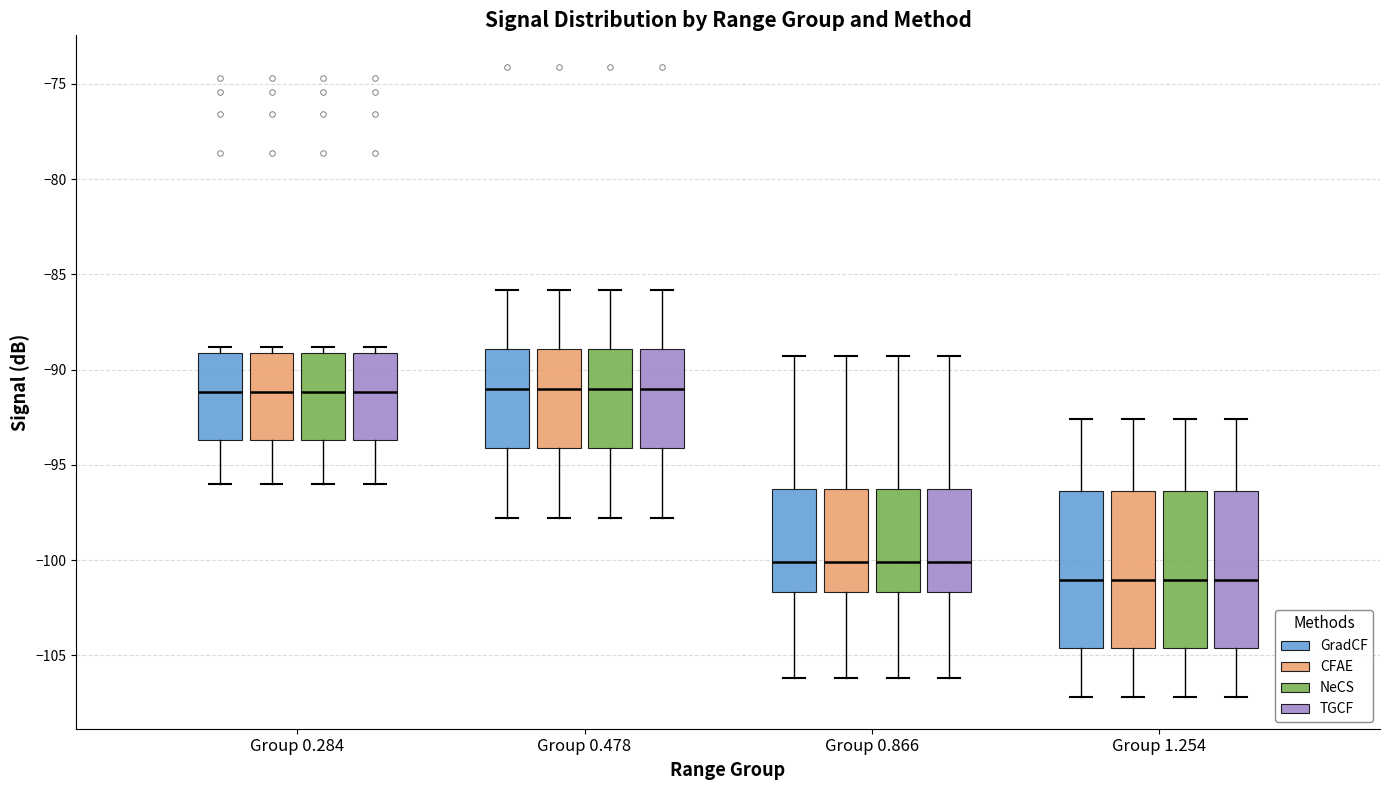

Reading left to right, transcribe this box plot: for each box, give where its median line is, the range the box spans, and where its two whiskers end, as read against the y-axis. The values are not printed on the chart, so give them approximately, as read against the axis.

Group 0.284 (GradCF): median -91.0, box -93.5 to -89.0, whiskers -96.0 to -89.0 (just above the box's upper edge)
Group 0.284 (CFAE): median -91.0, box -93.5 to -89.0, whiskers -96.0 to -89.0 (just above the box's upper edge)
Group 0.284 (NeCS): median -91.0, box -93.5 to -89.0, whiskers -96.0 to -89.0 (just above the box's upper edge)
Group 0.284 (TGCF): median -91.0, box -93.5 to -89.0, whiskers -96.0 to -89.0 (just above the box's upper edge)
Group 0.478 (GradCF): median -91.0, box -94.0 to -89.0, whiskers -98.0 to -86.0
Group 0.478 (CFAE): median -91.0, box -94.0 to -89.0, whiskers -98.0 to -86.0
Group 0.478 (NeCS): median -91.0, box -94.0 to -89.0, whiskers -98.0 to -86.0
Group 0.478 (TGCF): median -91.0, box -94.0 to -89.0, whiskers -98.0 to -86.0
Group 0.866 (GradCF): median -100.0, box -101.5 to -96.0, whiskers -106.0 to -89.5
Group 0.866 (CFAE): median -100.0, box -101.5 to -96.0, whiskers -106.0 to -89.5
Group 0.866 (NeCS): median -100.0, box -101.5 to -96.0, whiskers -106.0 to -89.5
Group 0.866 (TGCF): median -100.0, box -101.5 to -96.0, whiskers -106.0 to -89.5
Group 1.254 (GradCF): median -101.0, box -104.5 to -96.5, whiskers -107.0 to -92.5
Group 1.254 (CFAE): median -101.0, box -104.5 to -96.5, whiskers -107.0 to -92.5
Group 1.254 (NeCS): median -101.0, box -104.5 to -96.5, whiskers -107.0 to -92.5
Group 1.254 (TGCF): median -101.0, box -104.5 to -96.5, whiskers -107.0 to -92.5